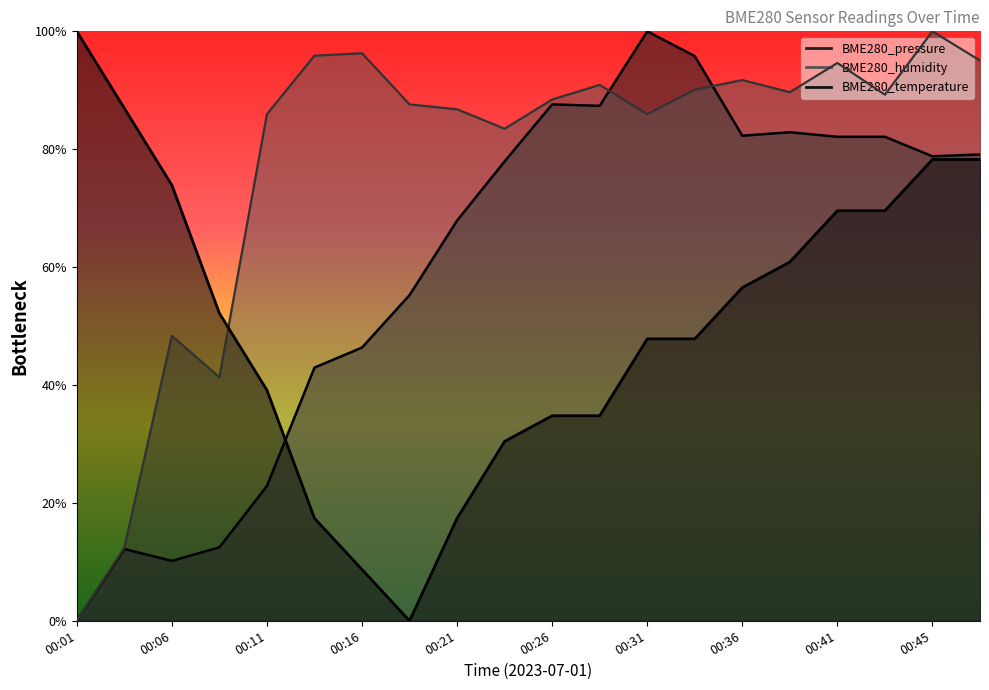

What is the difference between the highest and lowest values at 00:16?

87.6